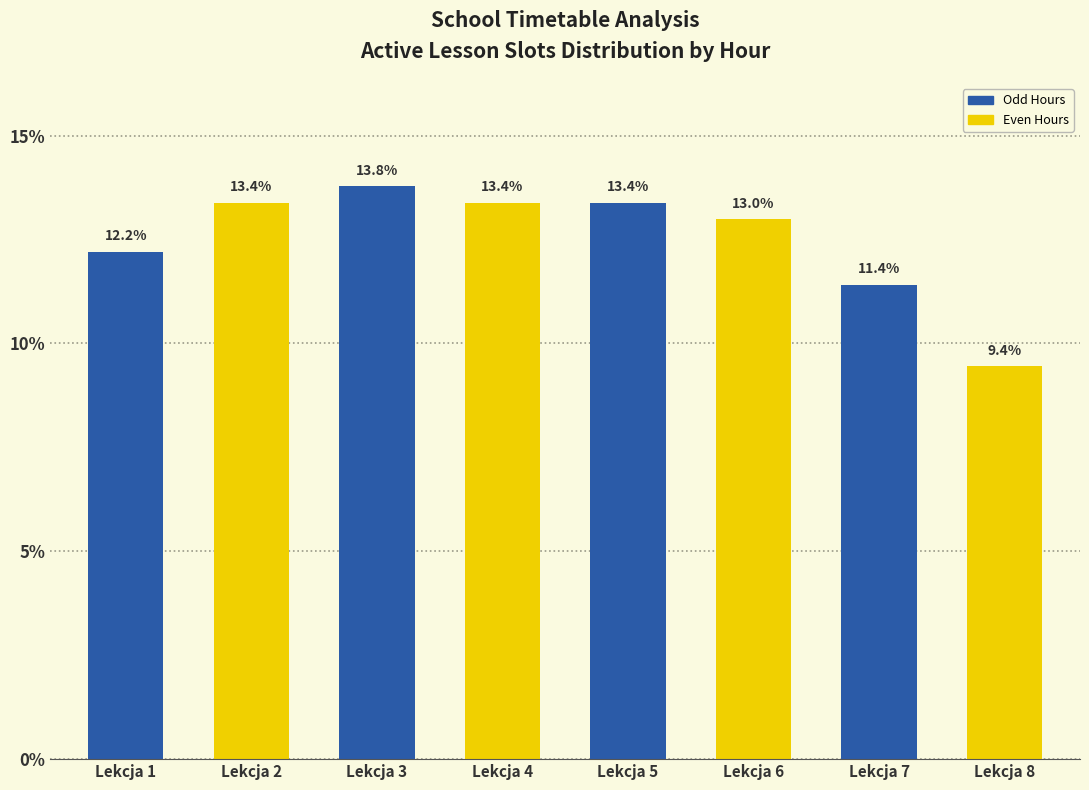

Rank the categories by value from highest to lowest.

Lekcja 3, Lekcja 2, Lekcja 4, Lekcja 5, Lekcja 6, Lekcja 1, Lekcja 7, Lekcja 8